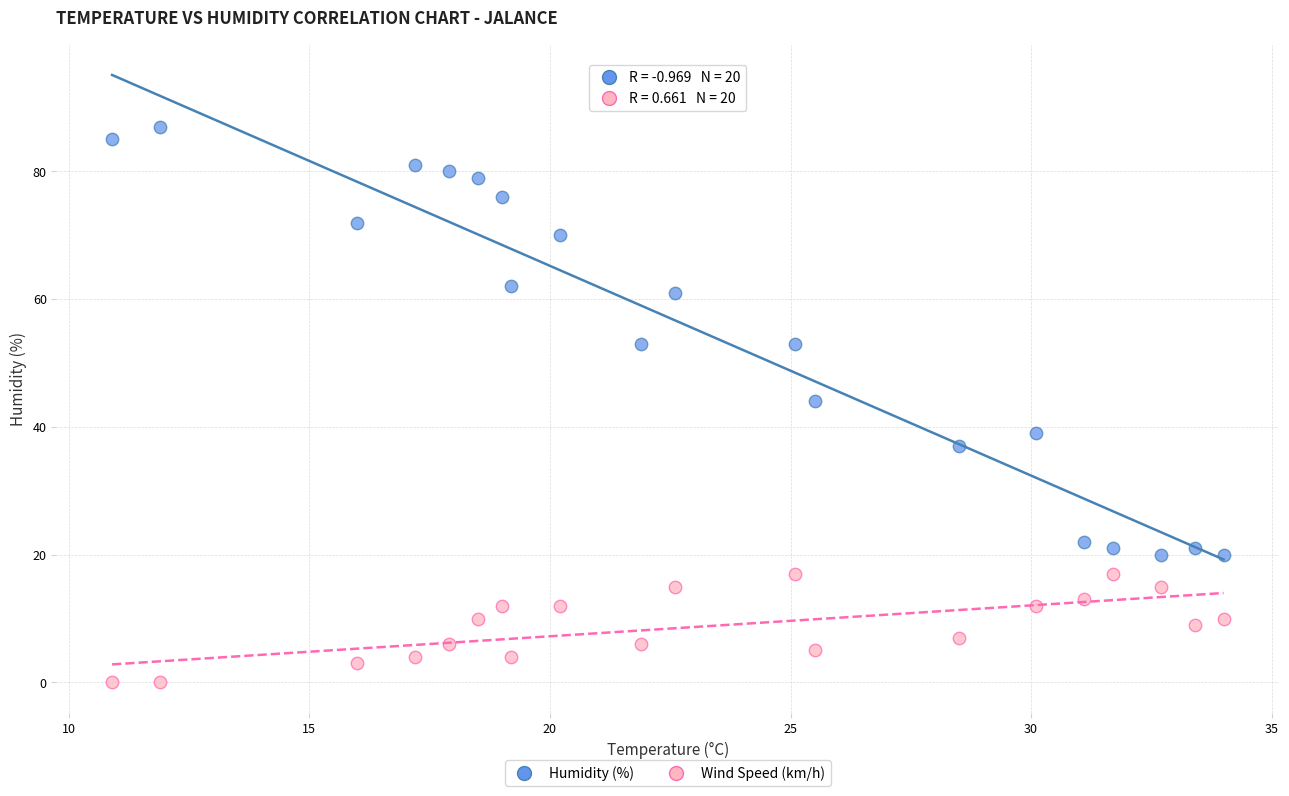

Across all data points, what is the range of Y values (max minus min)?

87